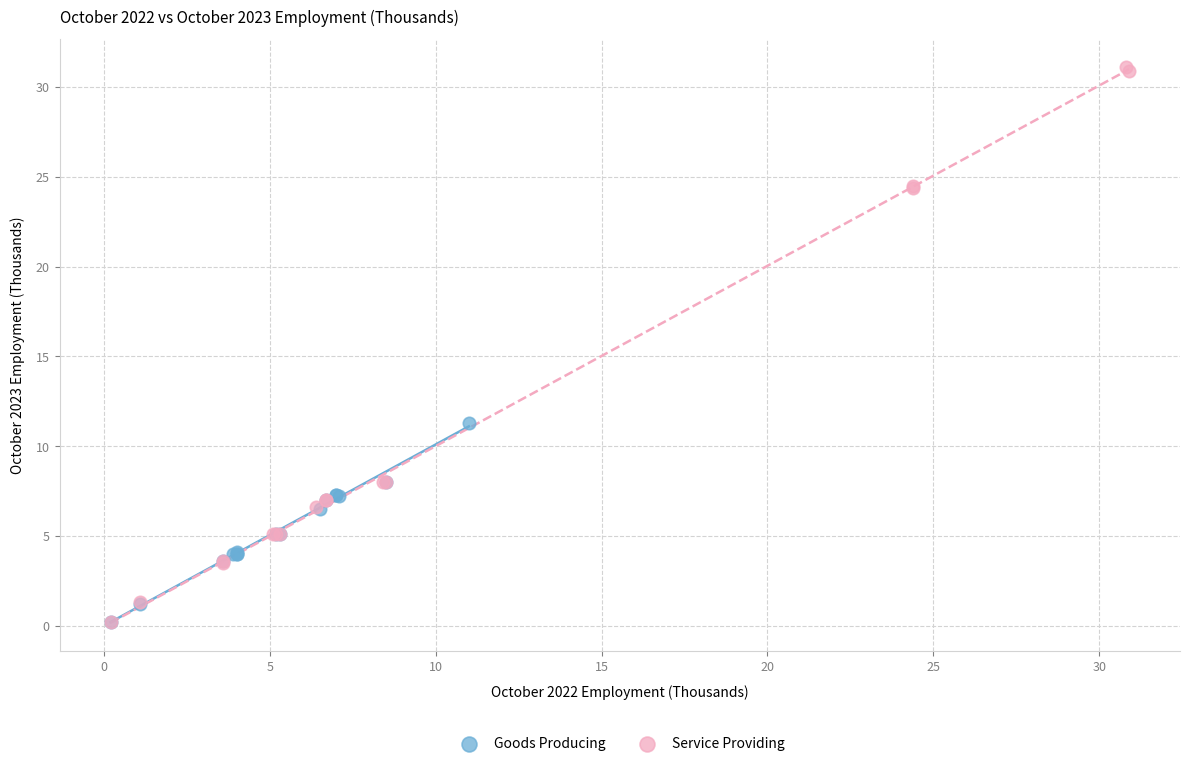

Which series has the largest Y range (max minus min)?

Service Providing